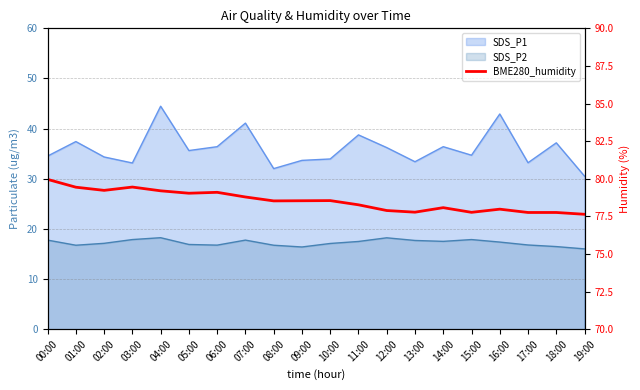

Which has a higher value, 12:00 or 04:00?

04:00